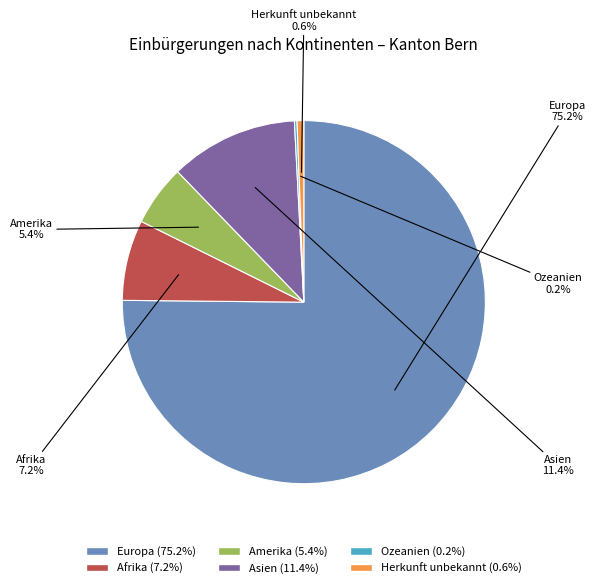

To the nearest percent, what portion does Amerika represent?

5%